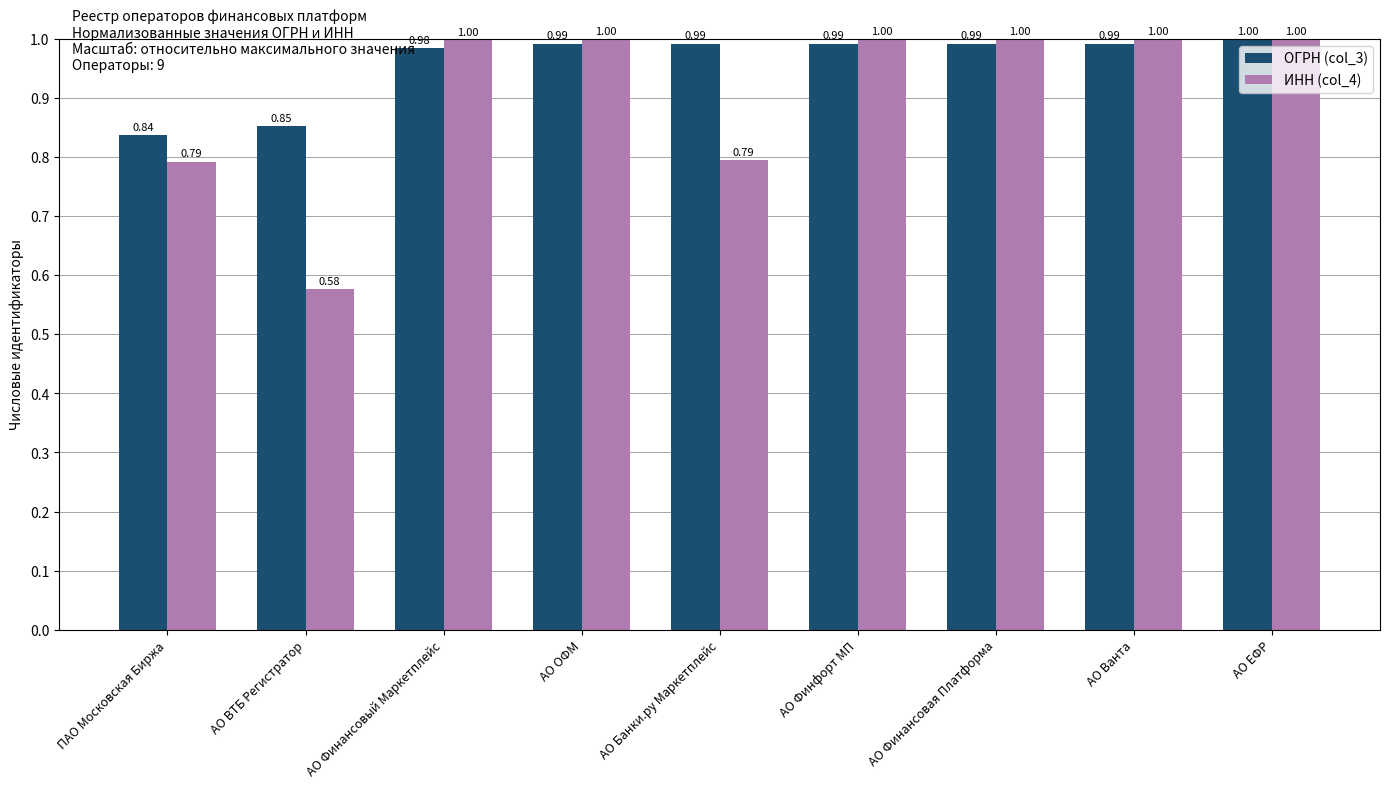

What is the maximum value shown in the chart?

1.0